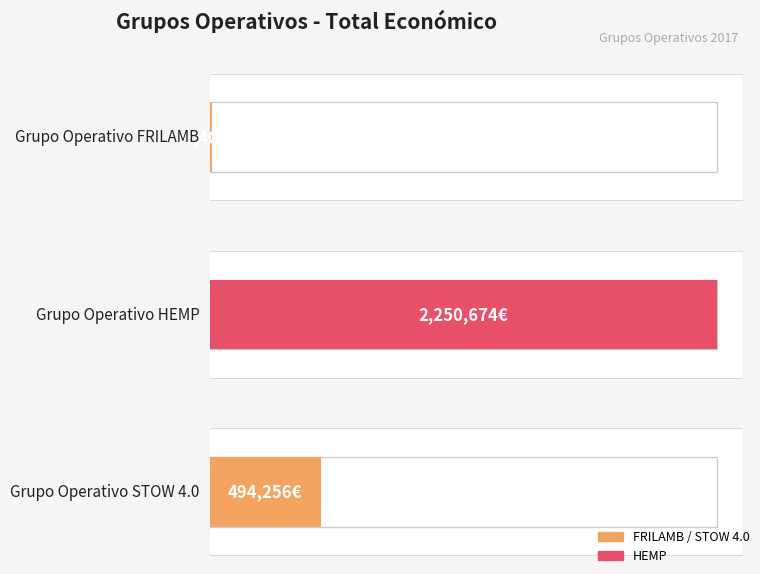

Is it true that the value at STOW 4.0 is 716858?

False